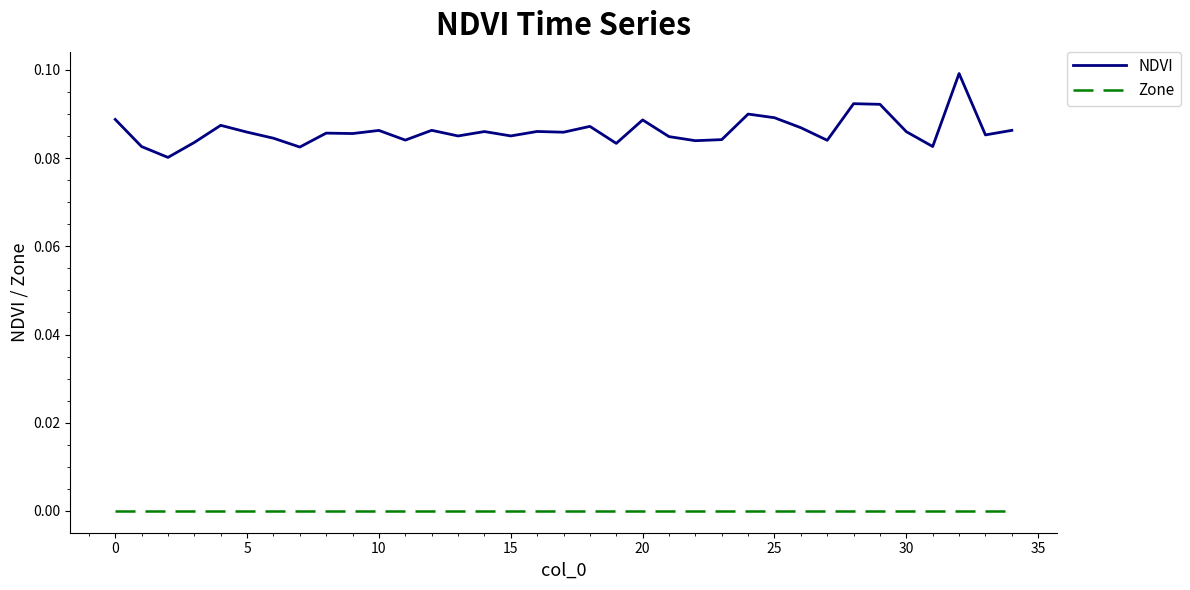

How many categories are shown in the chart?

35